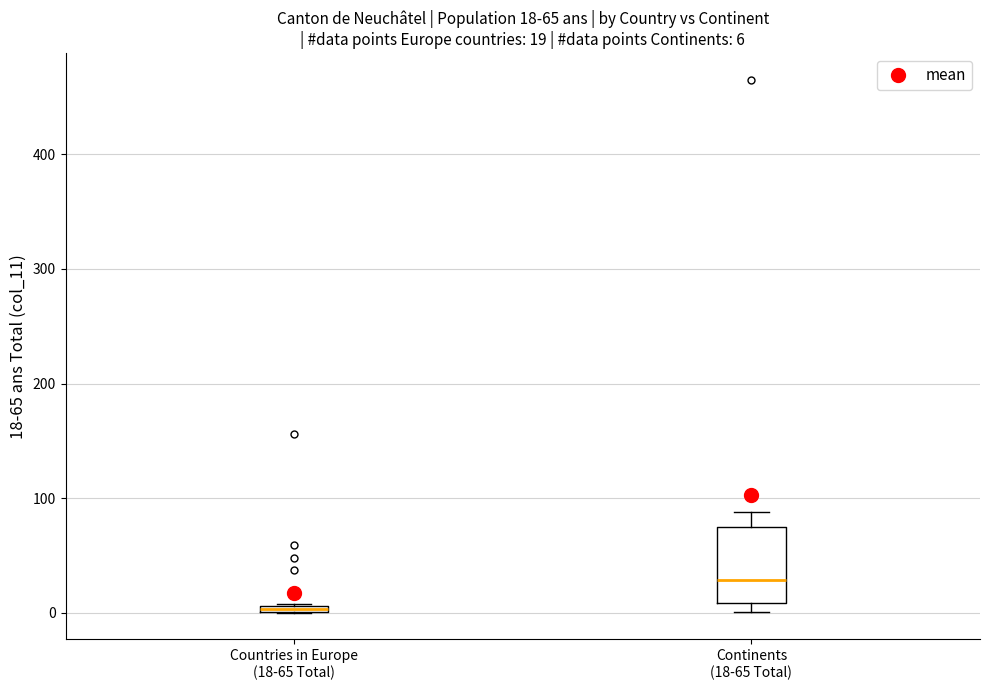

Which box is the tallest, from its lower edge to its upper edge?

Continents (18-65 Total)